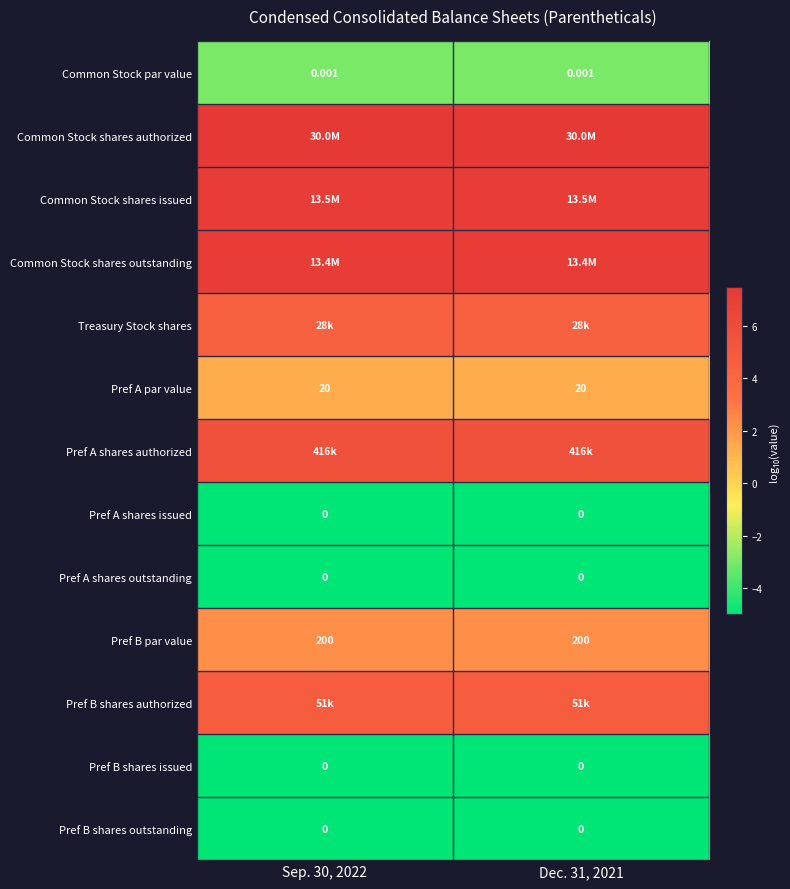

Is the value of Pref A par value at Dec. 31, 2021 greater than the value of Pref B shares issued at Sep. 30, 2022?

Yes